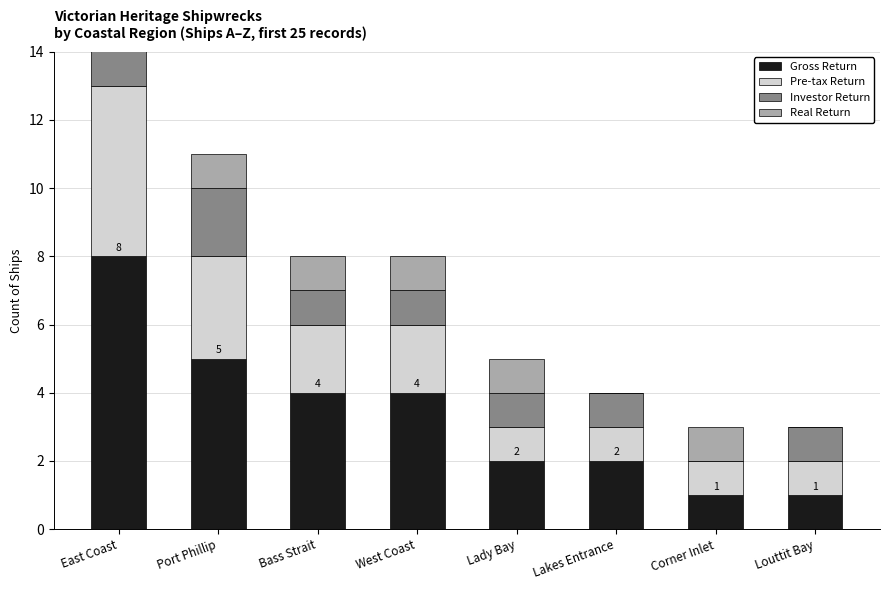

Is it true that Gross Return equals 4 at Bass Strait?

True